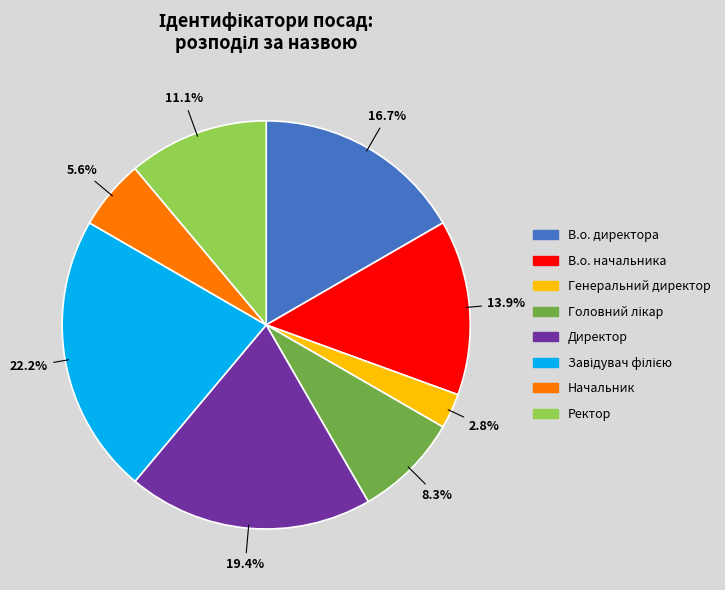

Is Генеральний директор the majority of the pie?

No